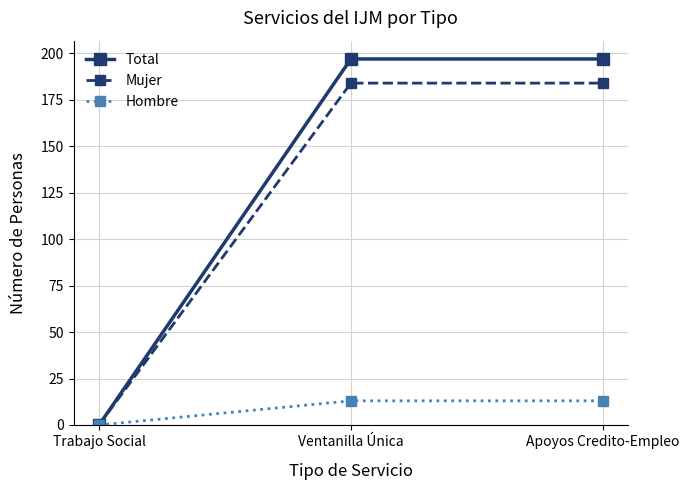

What is the spread (max minus min) of values at Ventanilla Única?

184